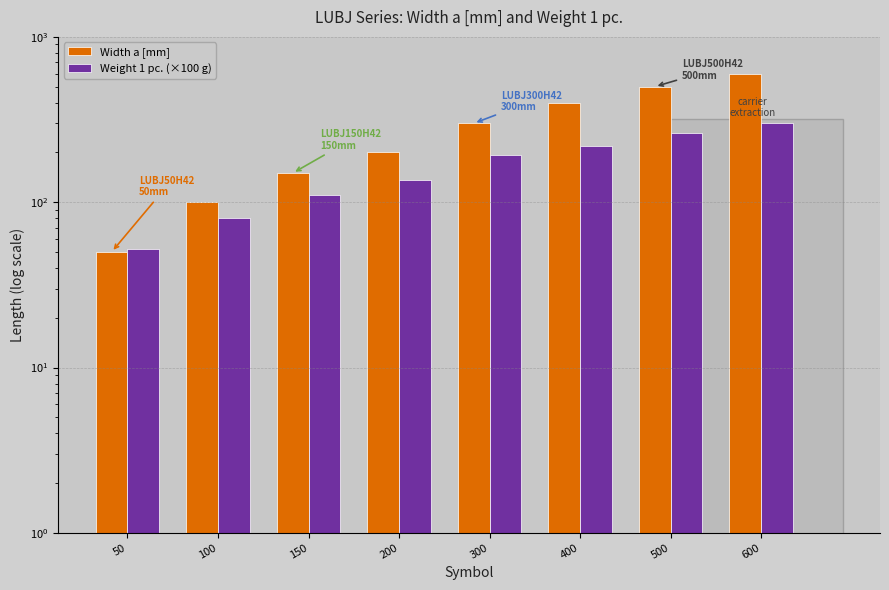

At which label does Weight 1 pc. (×100 g) reach its minimum?

50